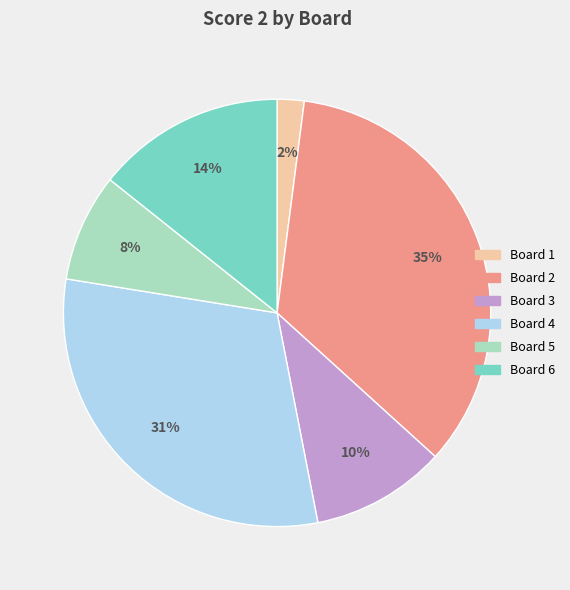

What percentage is the Board 1 slice, to the nearest percent?

2%